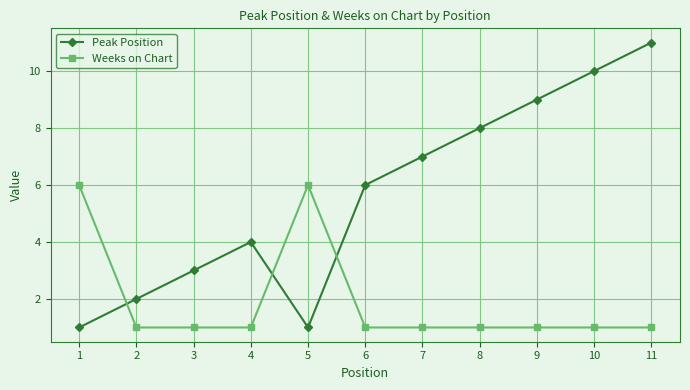

How many data points does each series have?

11